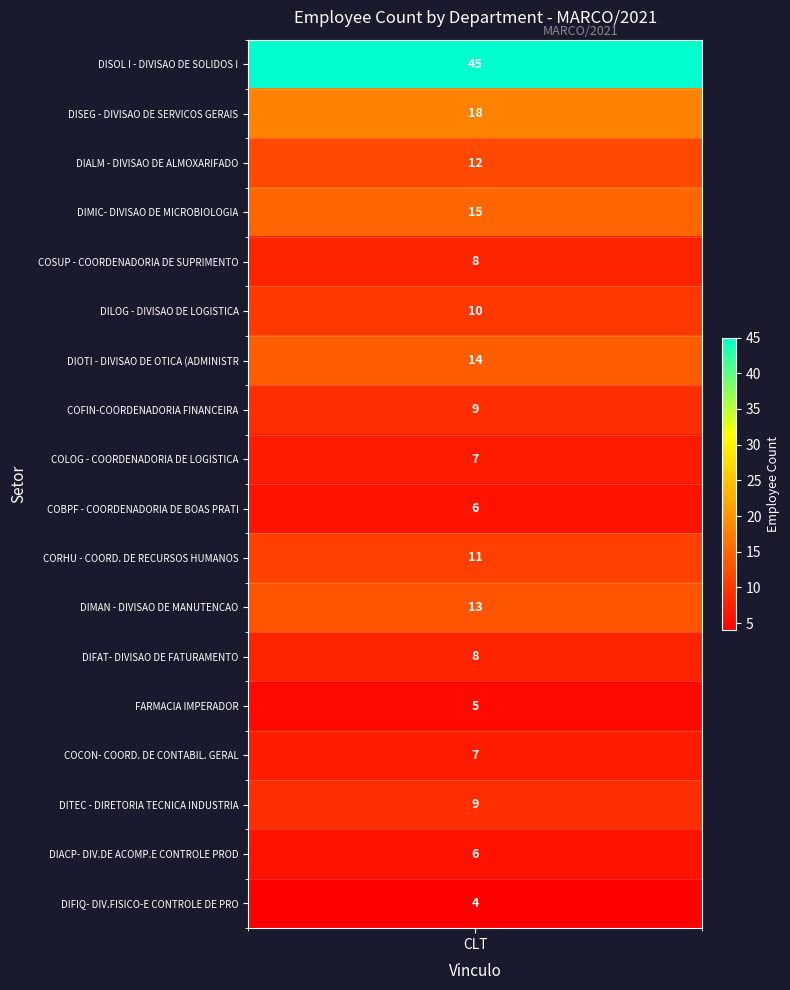

List the labels in order of value, smallest first.

DIFIQ- DIV.FISICO-E CONTROLE DE PRODUTO, FARMACIA IMPERADOR, COBPF - COORDENADORIA DE BOAS PRATICAS, DIACP- DIV.DE ACOMP.E CONTROLE PRODUCAO, COLOG - COORDENADORIA DE LOGISTICA, COCON- COORD. DE CONTABIL. GERAL, COSUP - COORDENADORIA DE SUPRIMENTOS, DIFAT- DIVISAO DE FATURAMENTO, COFIN-COORDENADORIA FINANCEIRA, DITEC - DIRETORIA TECNICA INDUSTRIAL, DILOG - DIVISAO DE LOGISTICA, CORHU - COORD. DE RECURSOS HUMANOS, DIALM - DIVISAO DE ALMOXARIFADO, DIMAN - DIVISAO DE MANUTENCAO, DIOTI - DIVISAO DE OTICA (ADMINISTRACAO), DIMIC- DIVISAO DE MICROBIOLOGIA, DISEG - DIVISAO DE SERVICOS GERAIS, DISOL I - DIVISAO DE SOLIDOS I